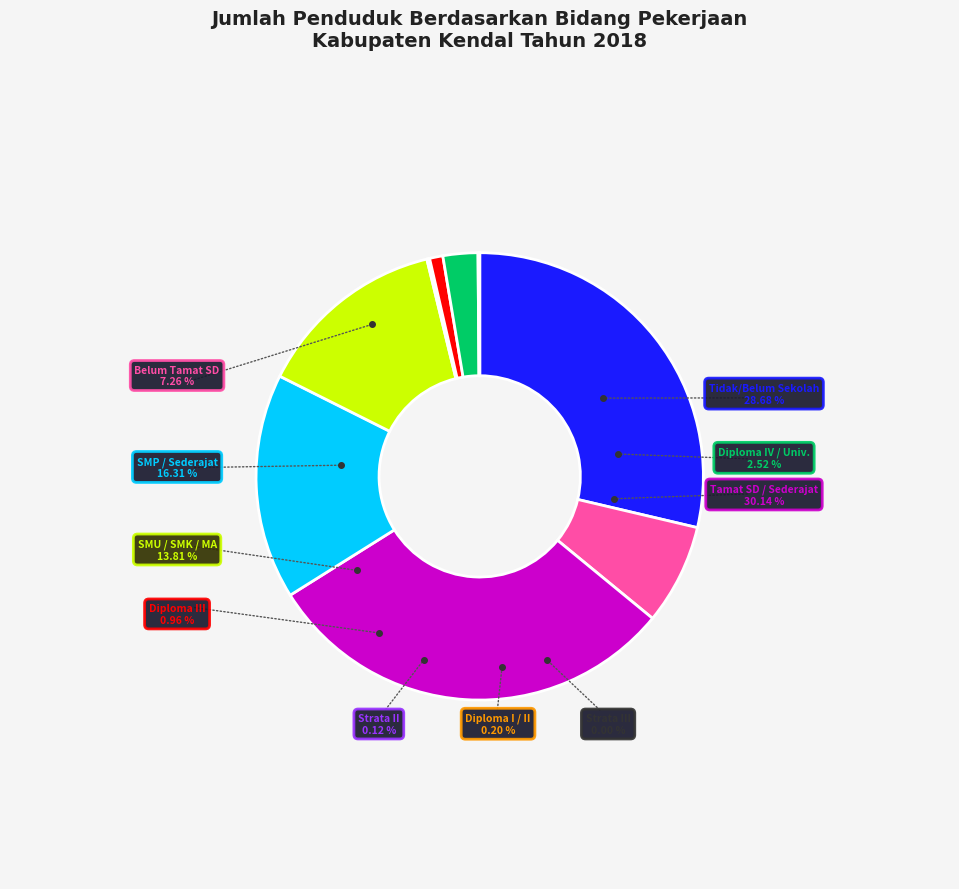

Between Diploma I / II and Strata II, which is larger?

Diploma I / II